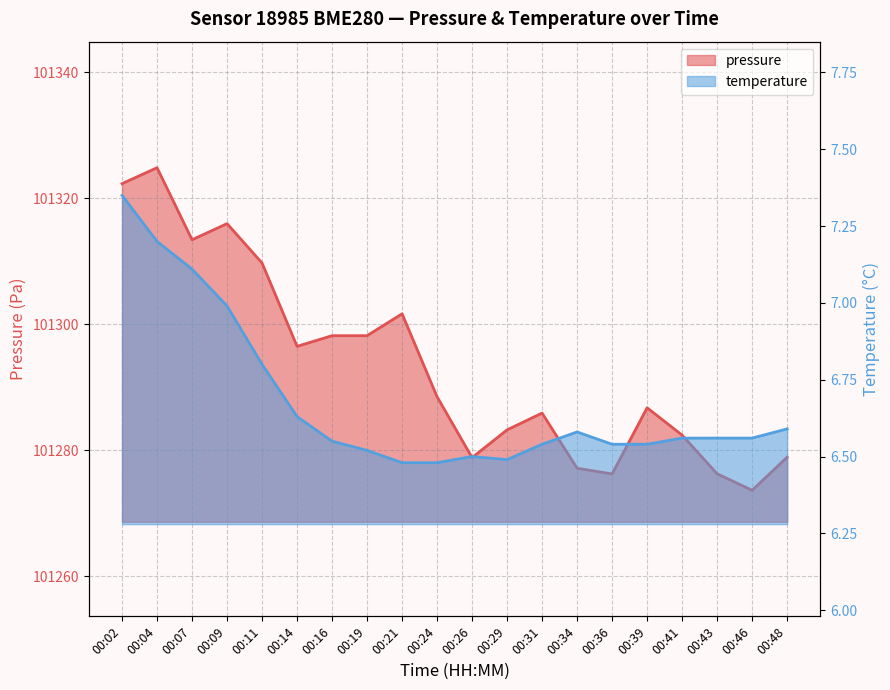

True or false: pressure has a value of 101285.9 at 00:31.

True